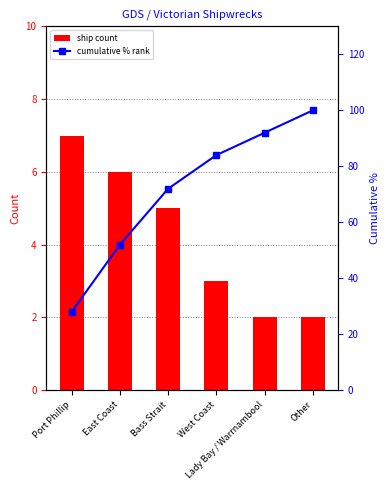

Where does the Ship Count series first go above 5?

Port Phillip